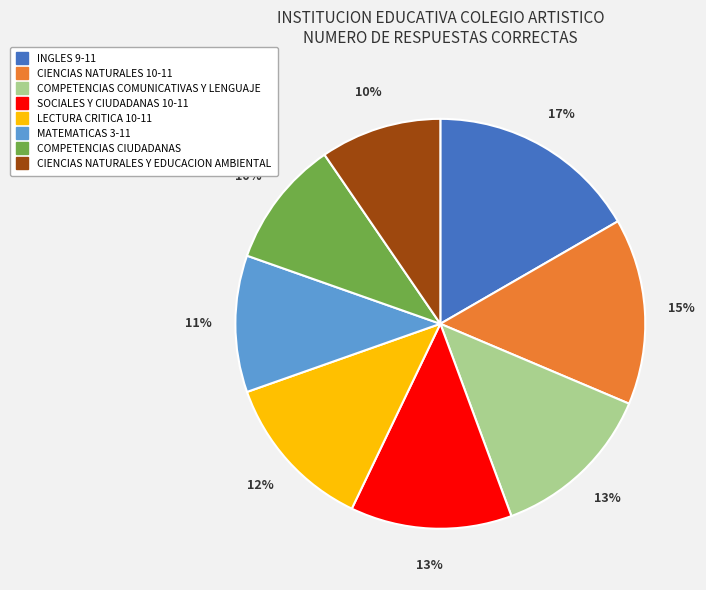

To the nearest percent, what portion does CIENCIAS NATURALES Y EDUCACION AMBIENTAL represent?

10%